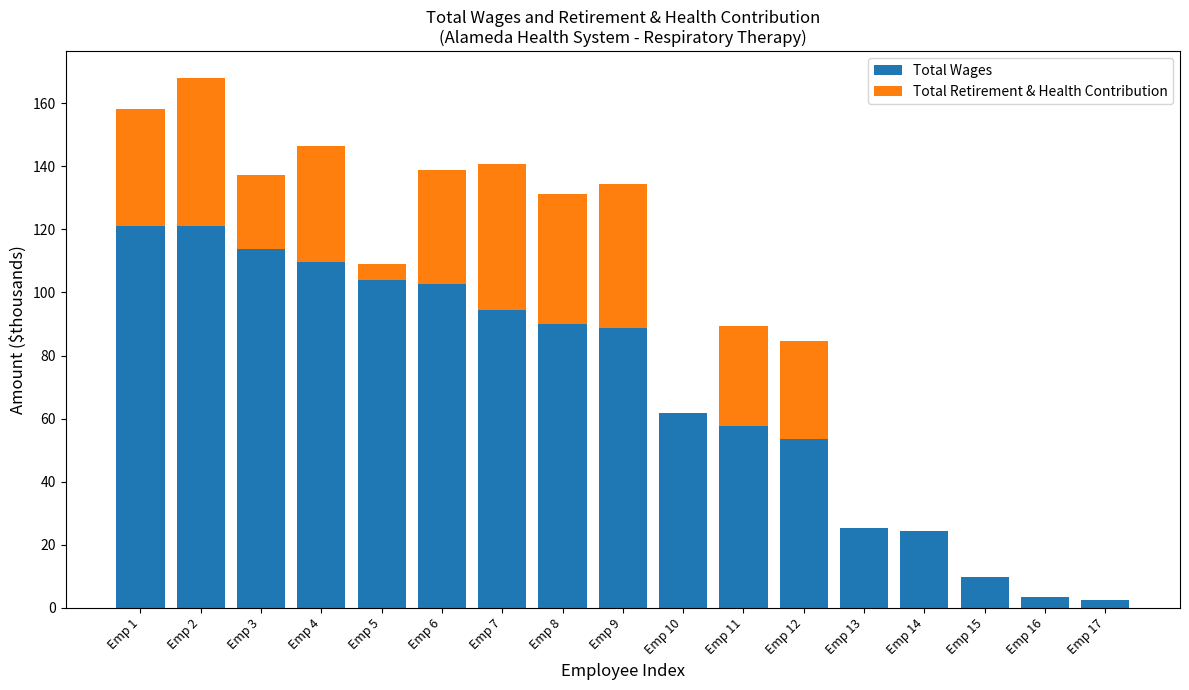

How many categories are shown in the chart?

17